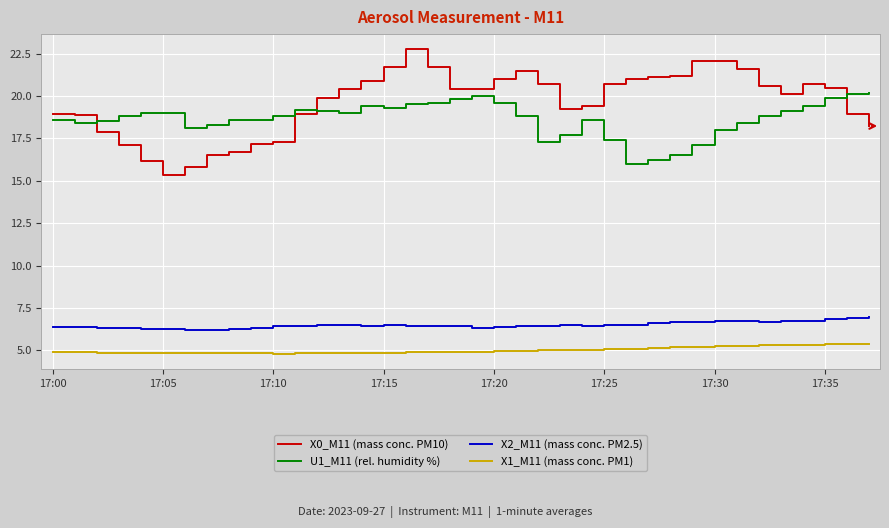

True or false: X0_M11 (mass conc. PM10) and X1_M11 (mass conc. PM1) intersect in this chart.

False